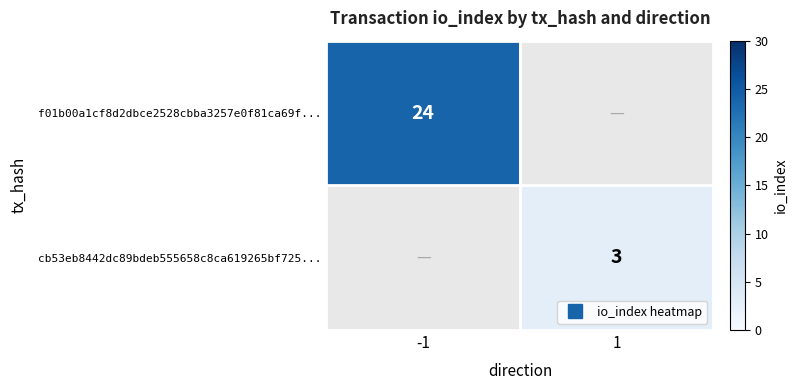

Which series has the largest range (max minus min)?

f01b00a1cf8d2dbce2528cbba3257e0f81ca69f...